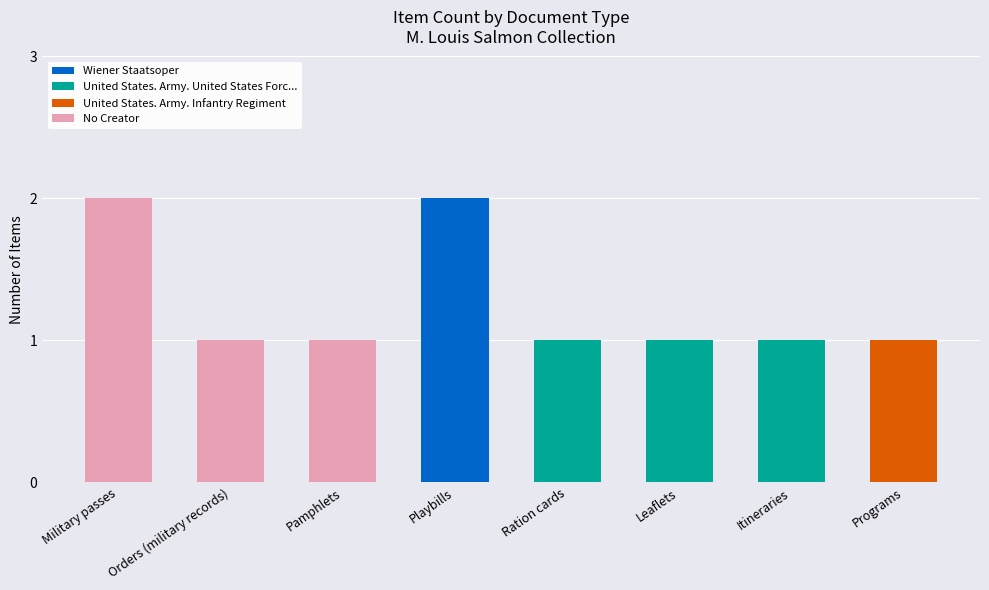

The value of Wiener Staatsoper at Pamphlets is 0. True or false?

True